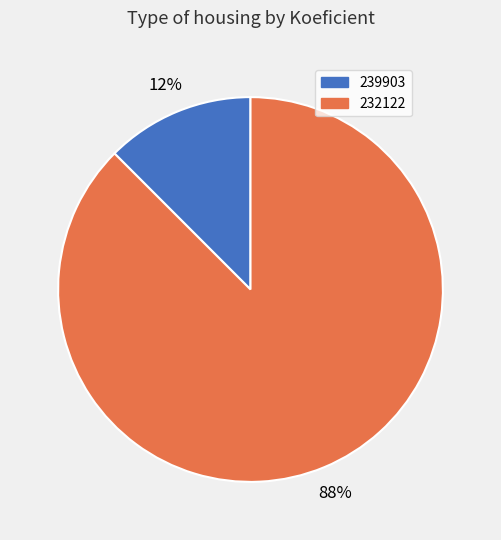

Which slice represents more than half of the pie?

232122